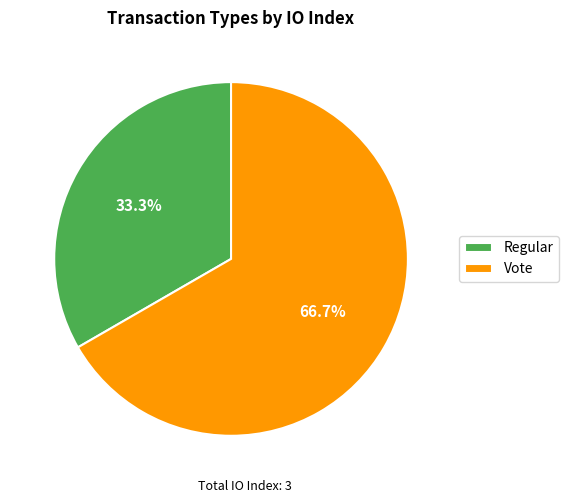

Combined, what portion of the pie is Vote and Regular?

100.0%